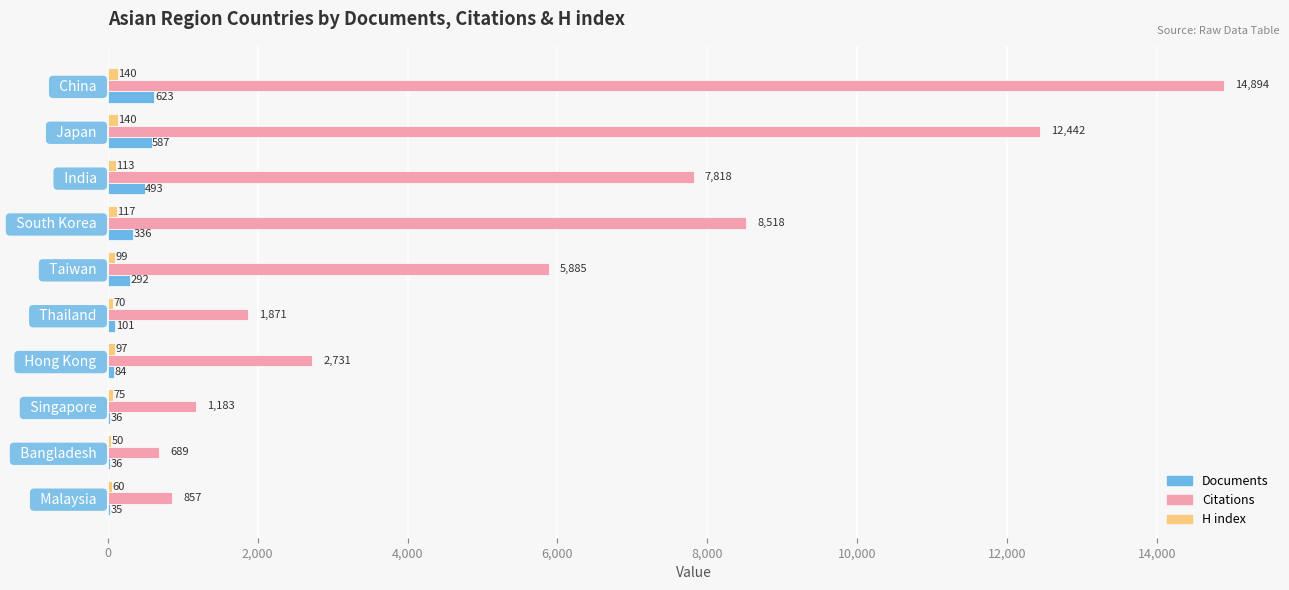

What is the sum of the Documents values at   China   and   Hong Kong  ?

707